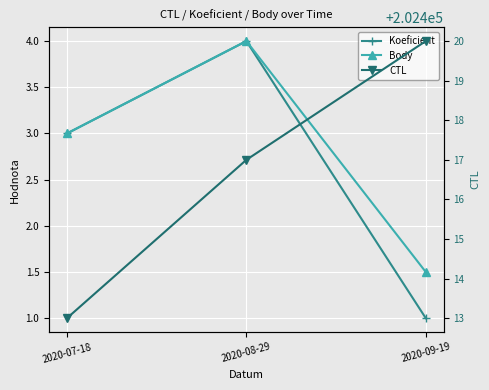

How many lines are shown in the chart?

3